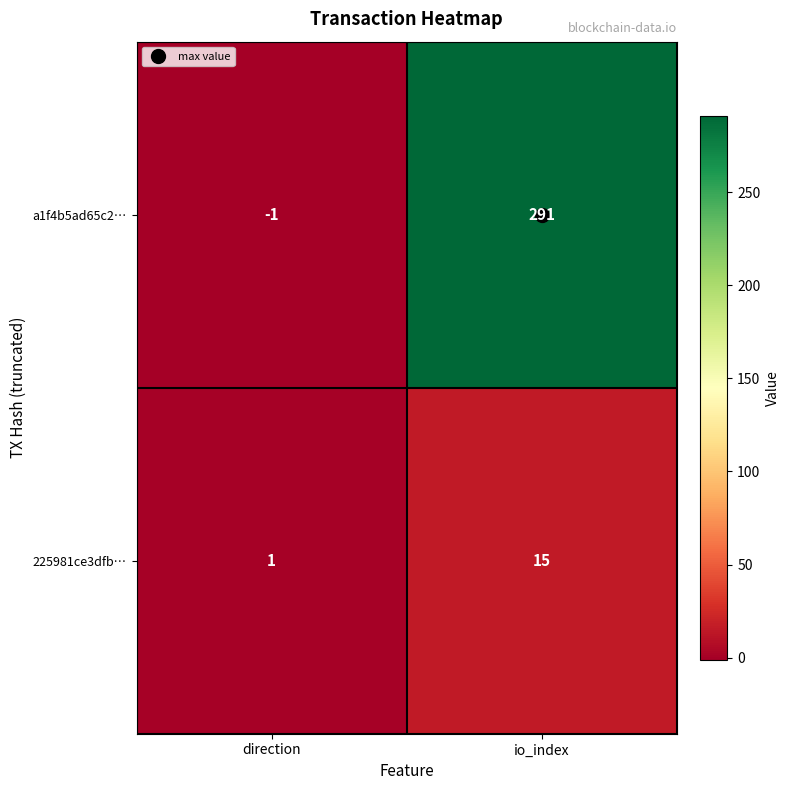

What is the approximate value of 225981ce3dfb… at io_index, to the nearest 10?

20